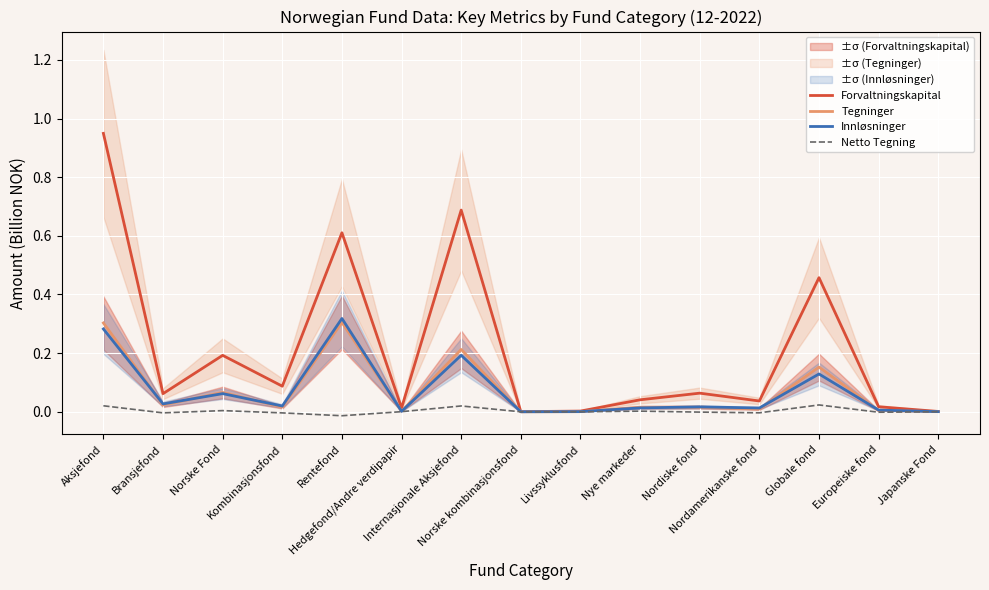

True or false: Netto Tegning has a value of -0.0 at Bransjefond.

False